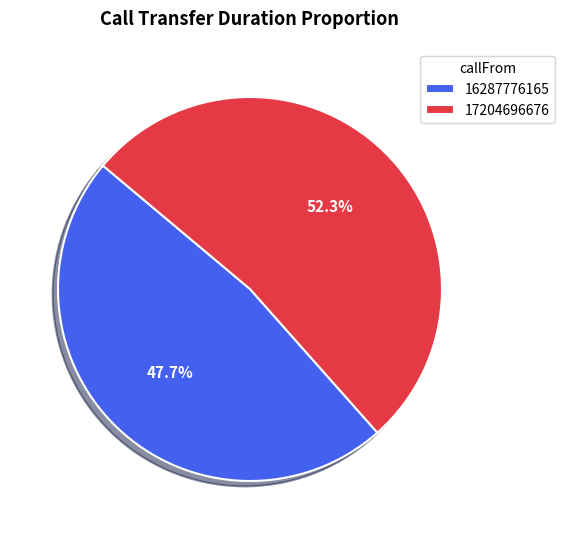

Is it true that 17204696676 is 52% of the pie?

True